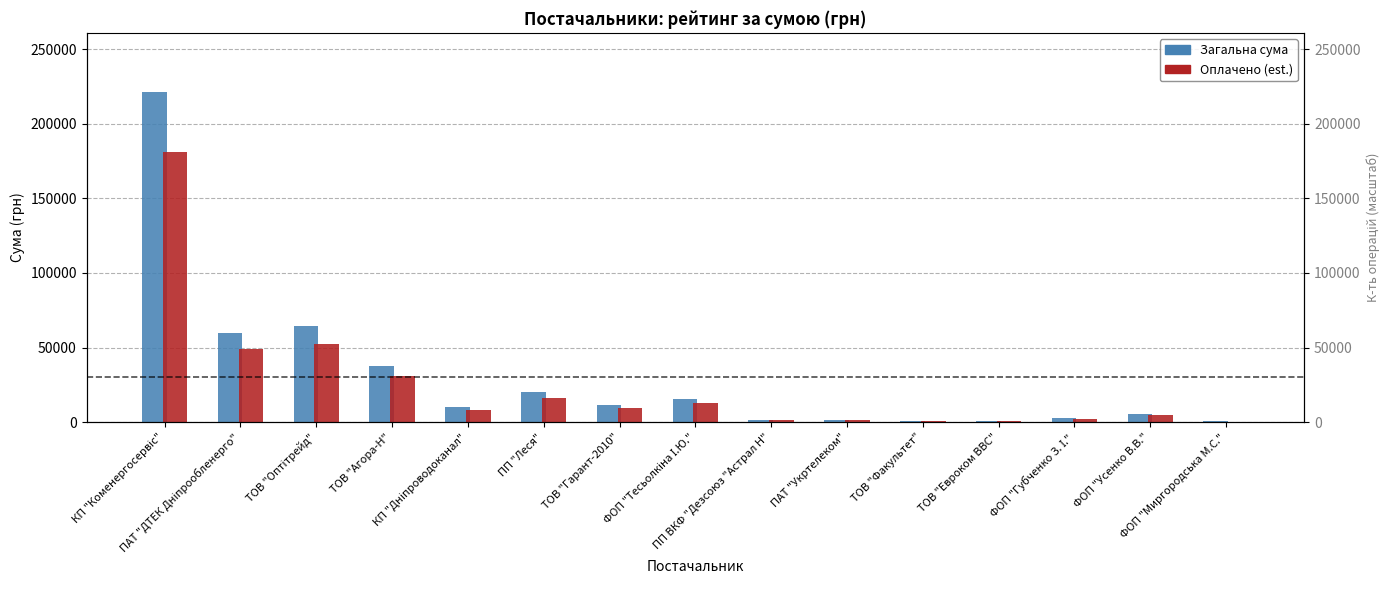

At which label does Оплачено (est.) first exceed 8274?

КП "Коменергосервіс"